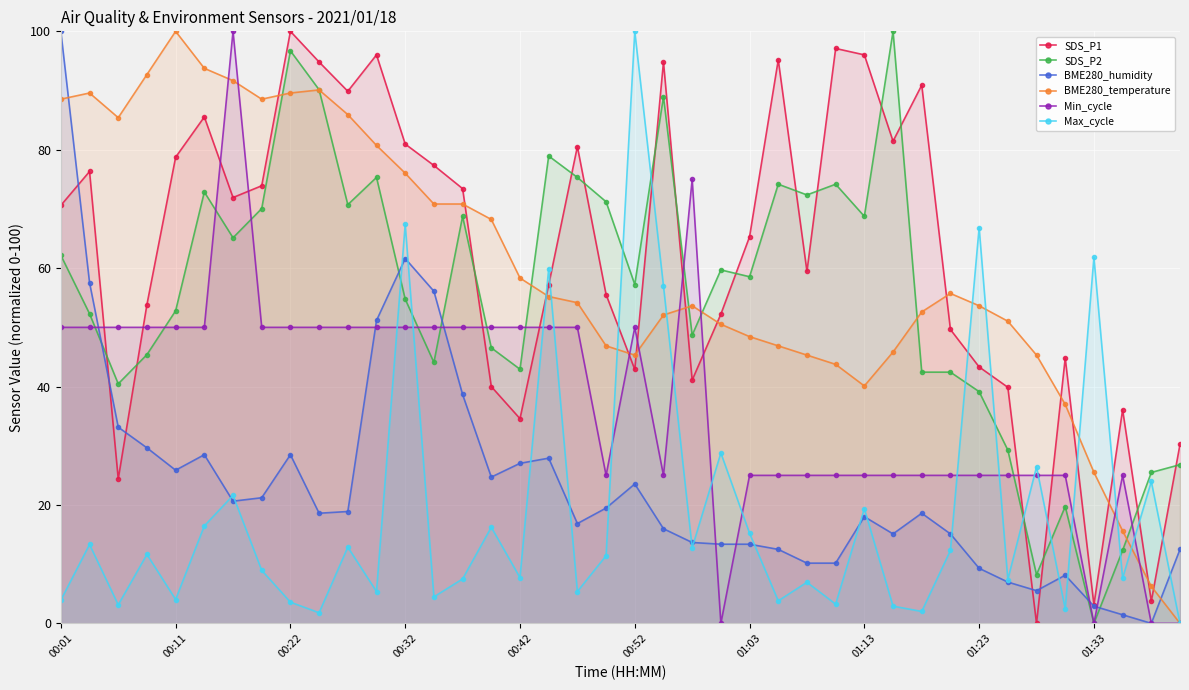

How many data points in Min_cycle are less than 50?

19